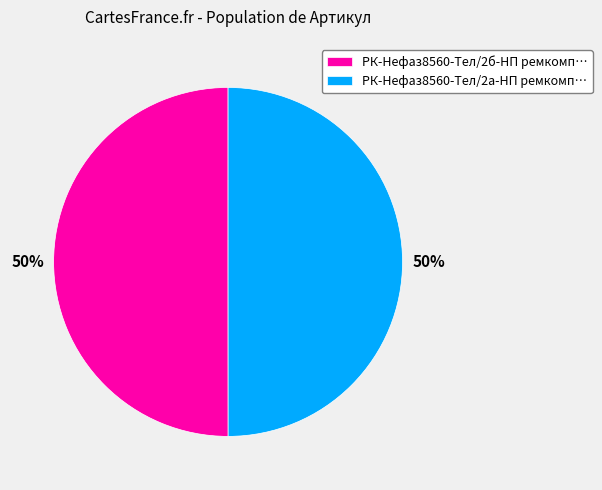

Approximately how many times larger is the value at РК-Нефаз8560-Тел/2б-НП ремкомп… compared to РК-Нефаз8560-Тел/2а-НП ремкомп…?

1.0